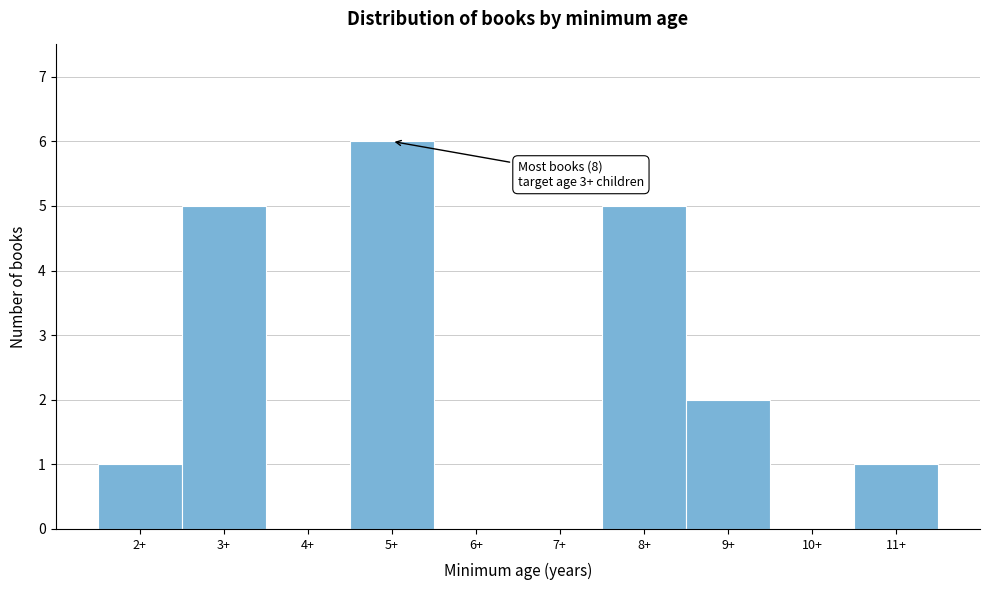

Reading left to right, list all the values displayed in this chart.

2+=1	3+=5	4+=0	5+=6	6+=0	7+=0	8+=5	9+=2	10+=0	11+=1